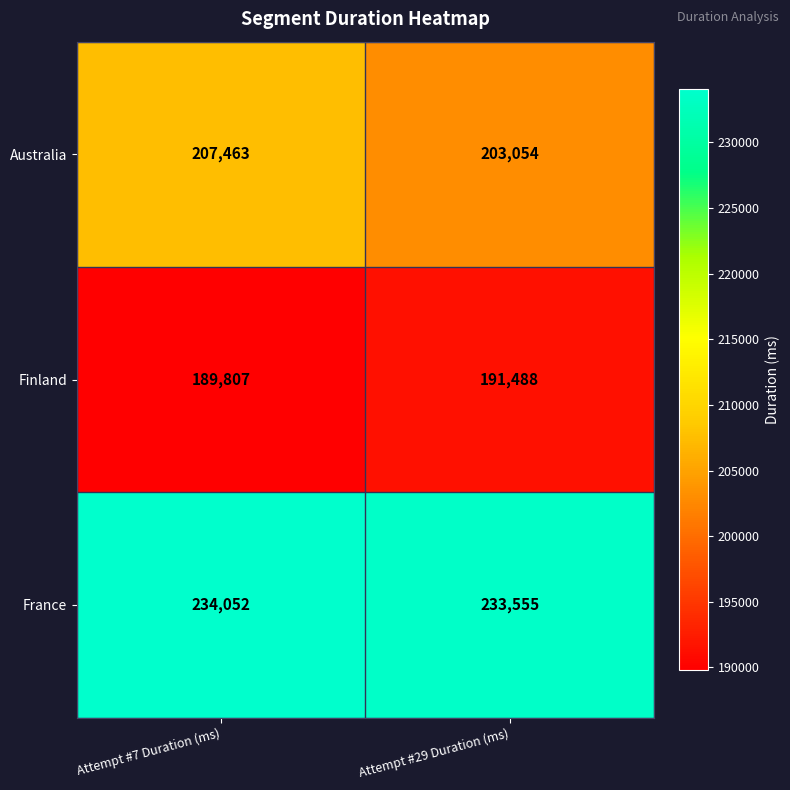

What is the lowest value of the France series?

233555